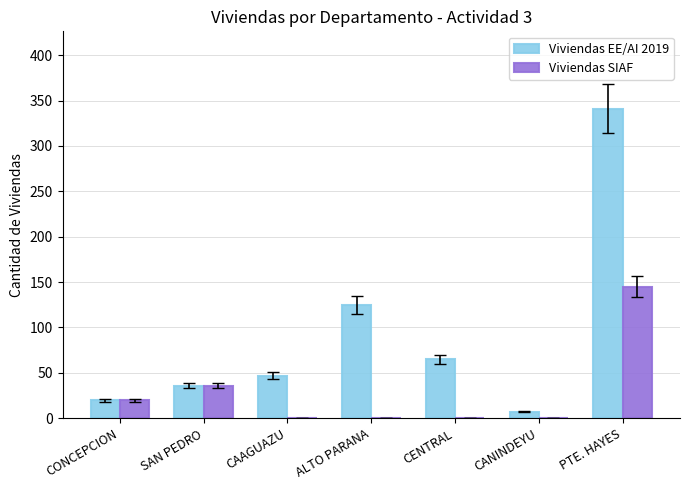

Reading left to right, transcribe all the data shown in this chart.

Viviendas EE/AI 2019: 20	36	47	125	65	7	341
Viviendas SIAF: 20	36	0	0	0	0	145